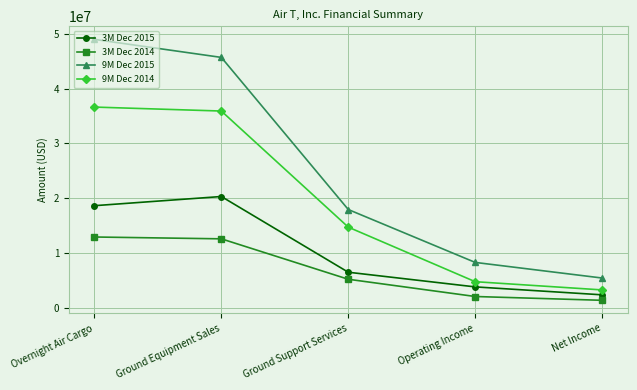

What are all the series names shown in the legend?

3M Dec 2015, 3M Dec 2014, 9M Dec 2015, 9M Dec 2014